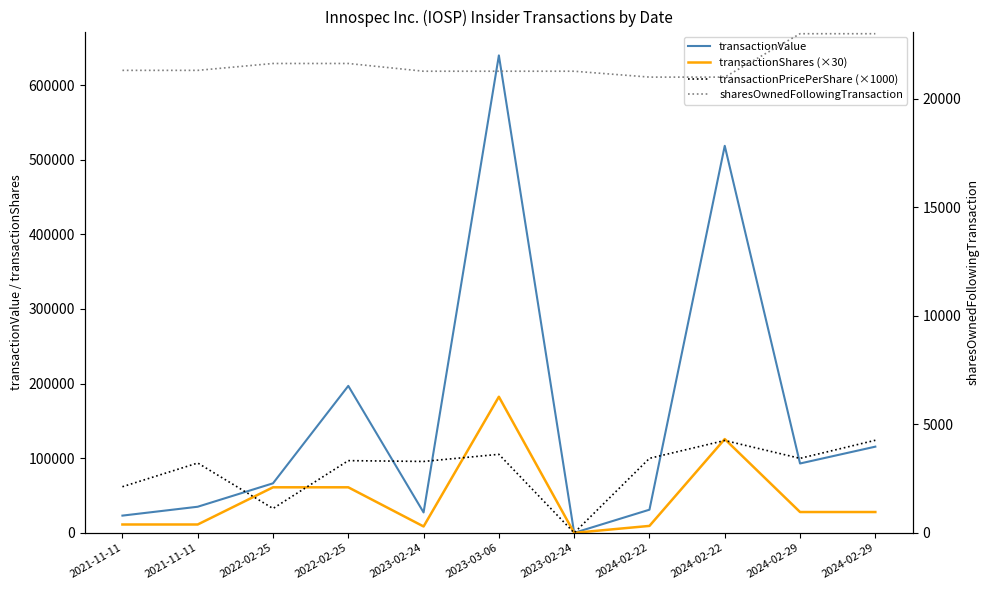

How many lines are shown in the chart?

4